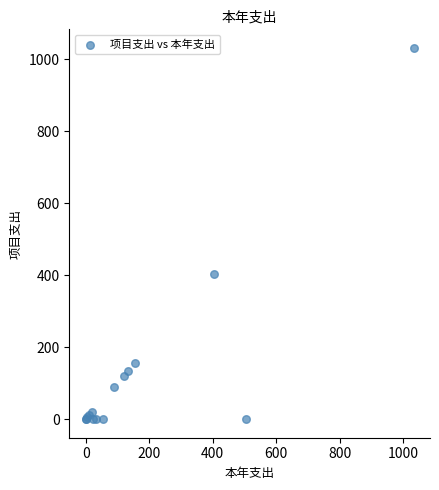

What Y value in the scatter plot is closest to 516?

404.2